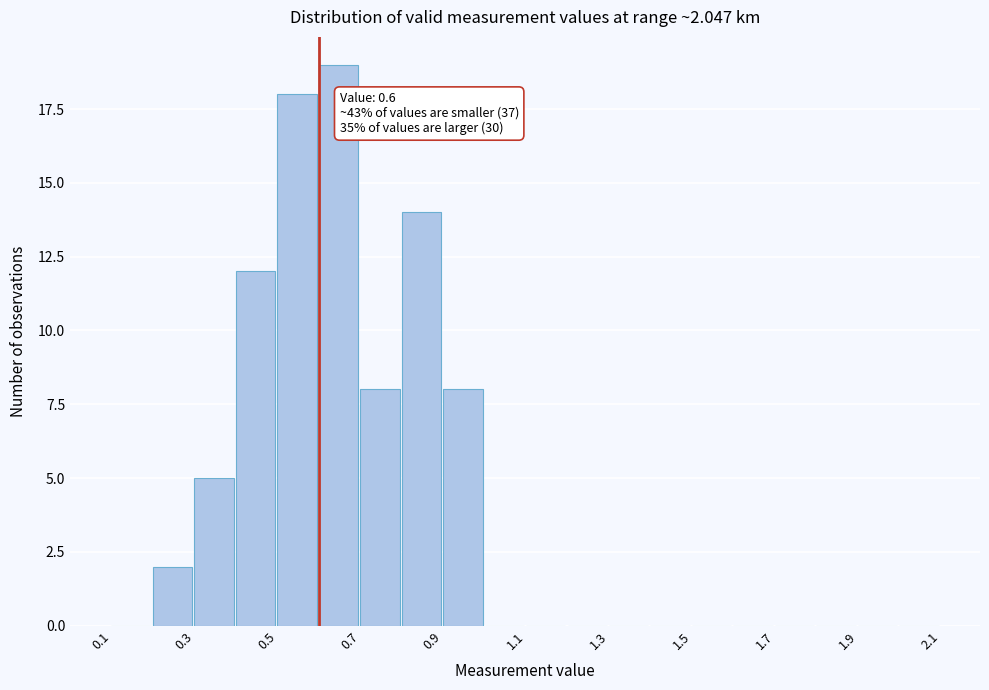

Which range on the x-axis has the tallest bar?

0.6 to 0.7